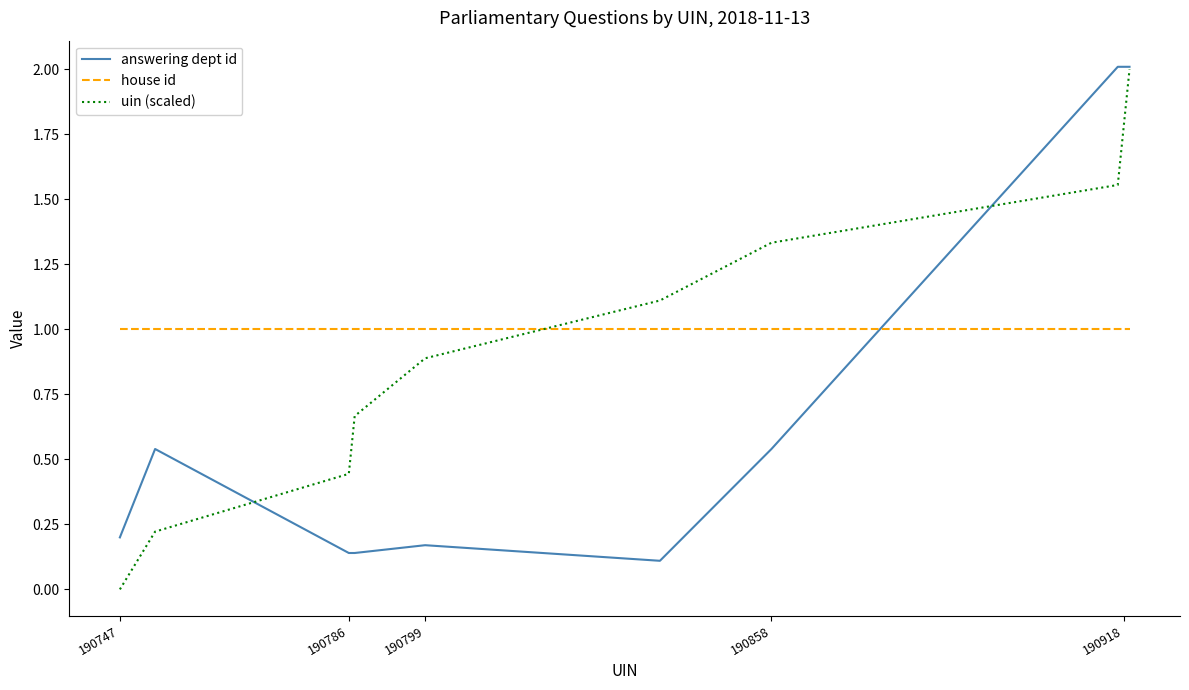

After their last crossing, which series has the higher values: answering dept id or house id?

answering dept id